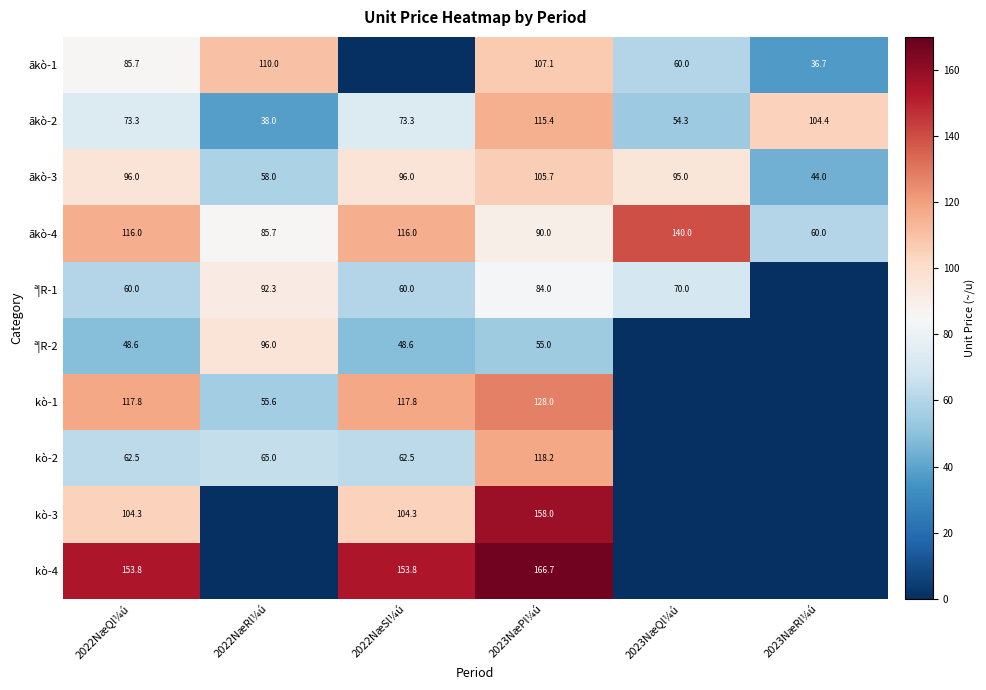

What is the spread (max minus min) of values at 2023NæPl¼ú?

111.7